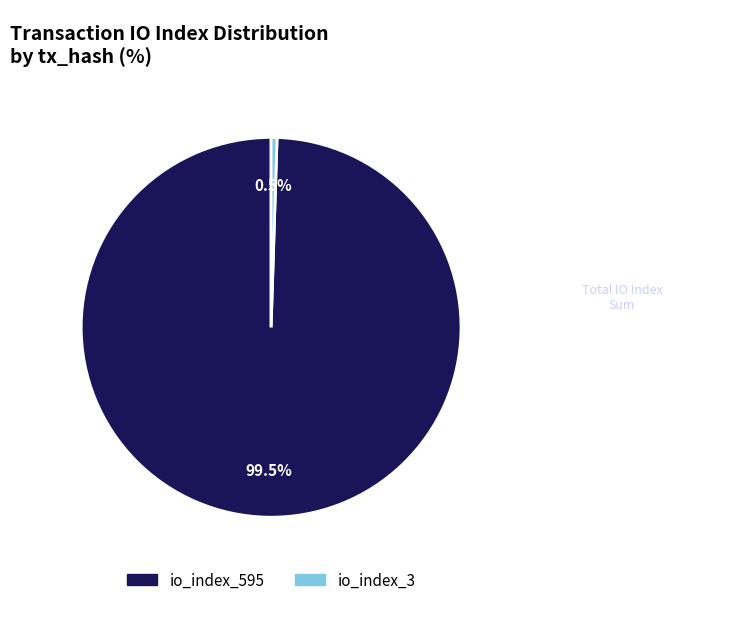

Is it true that io_index_3 is 11% of the pie?

False